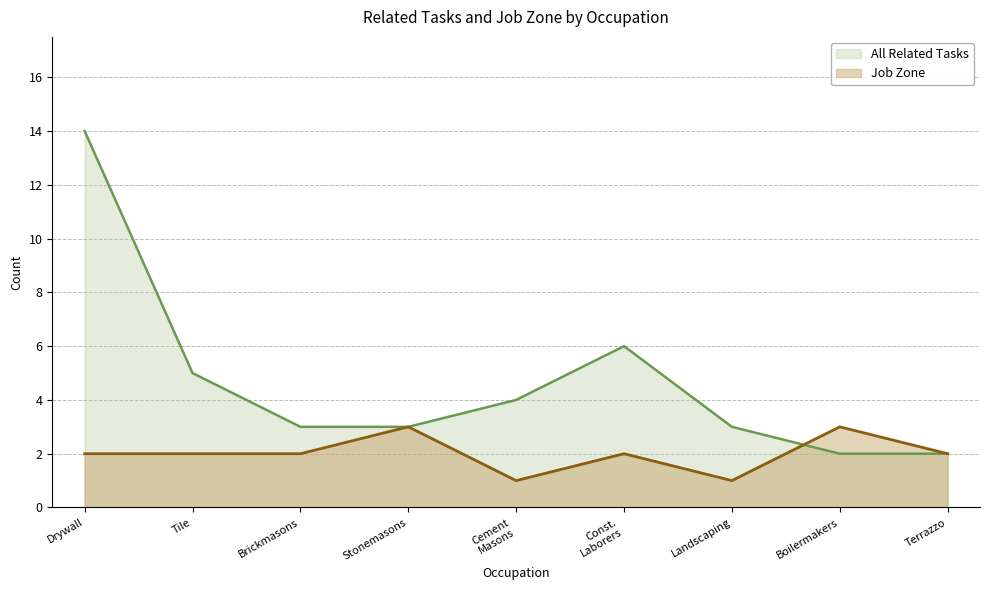

Reading left to right, extract all data points from this chart.

All Related Tasks: Drywall=14	Tile=5	Brickmasons=3	Stonemasons=3	Cement
Masons=4	Const.
Laborers=6	Landscaping=3	Boilermakers=2	Terrazzo=2
Job Zone: Drywall=2	Tile=2	Brickmasons=2	Stonemasons=3	Cement
Masons=1	Const.
Laborers=2	Landscaping=1	Boilermakers=3	Terrazzo=2